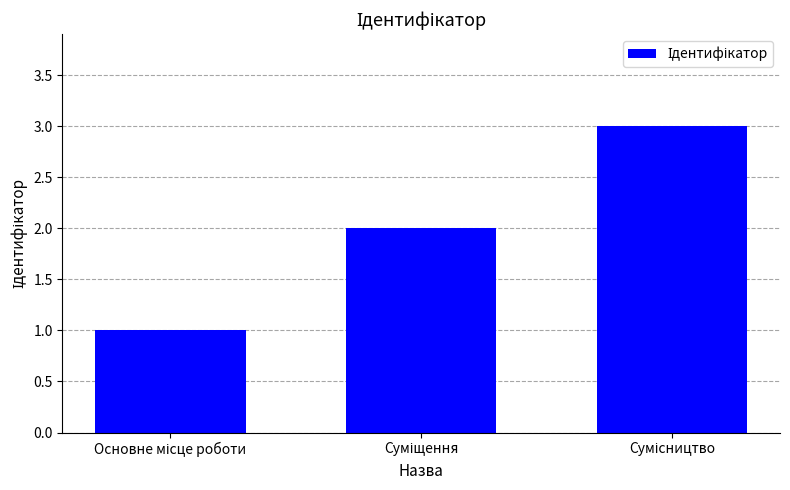

What is the maximum value shown in the chart?

3